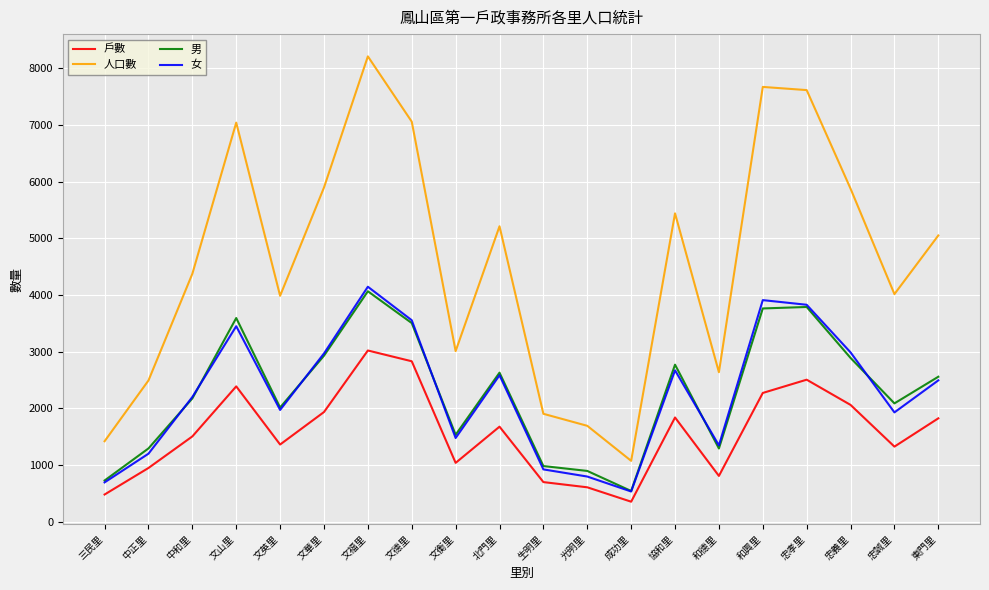

Which series changed the most between 中和里 and 文福里?

人口數